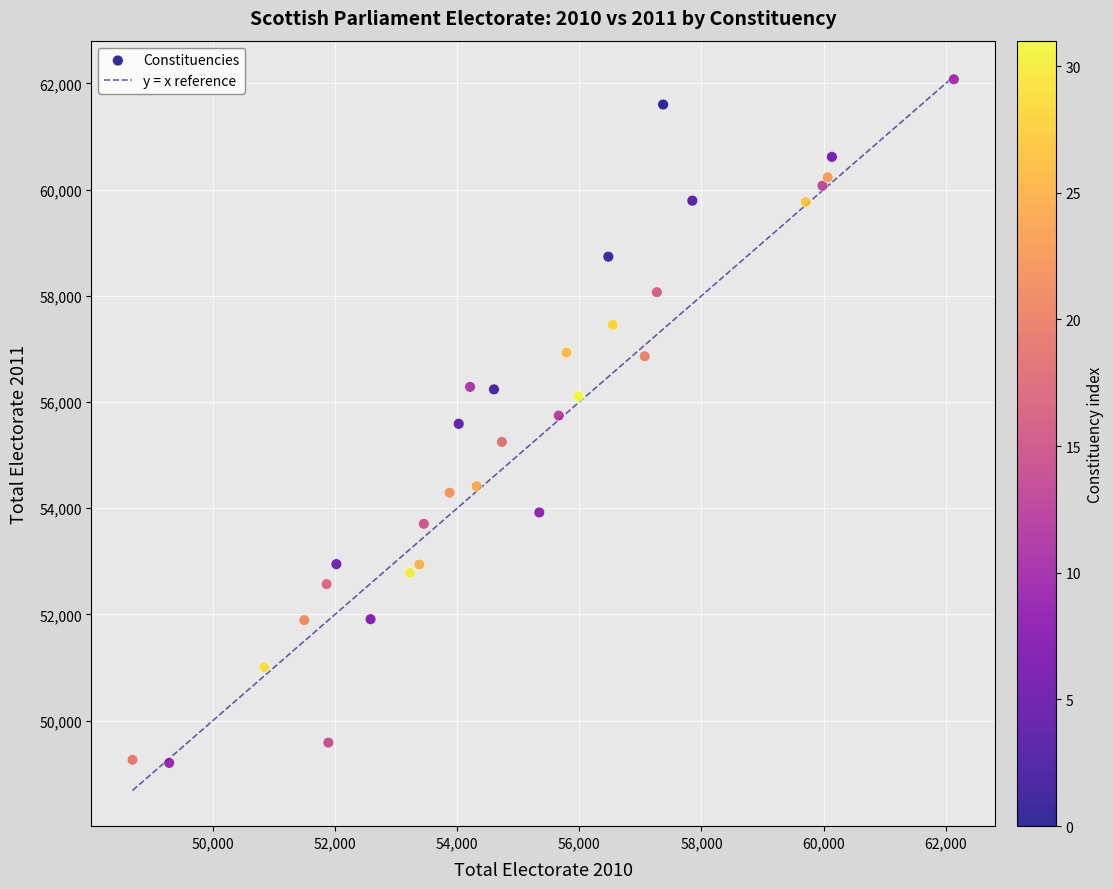

What is the range of X values (max minus min)?

13447